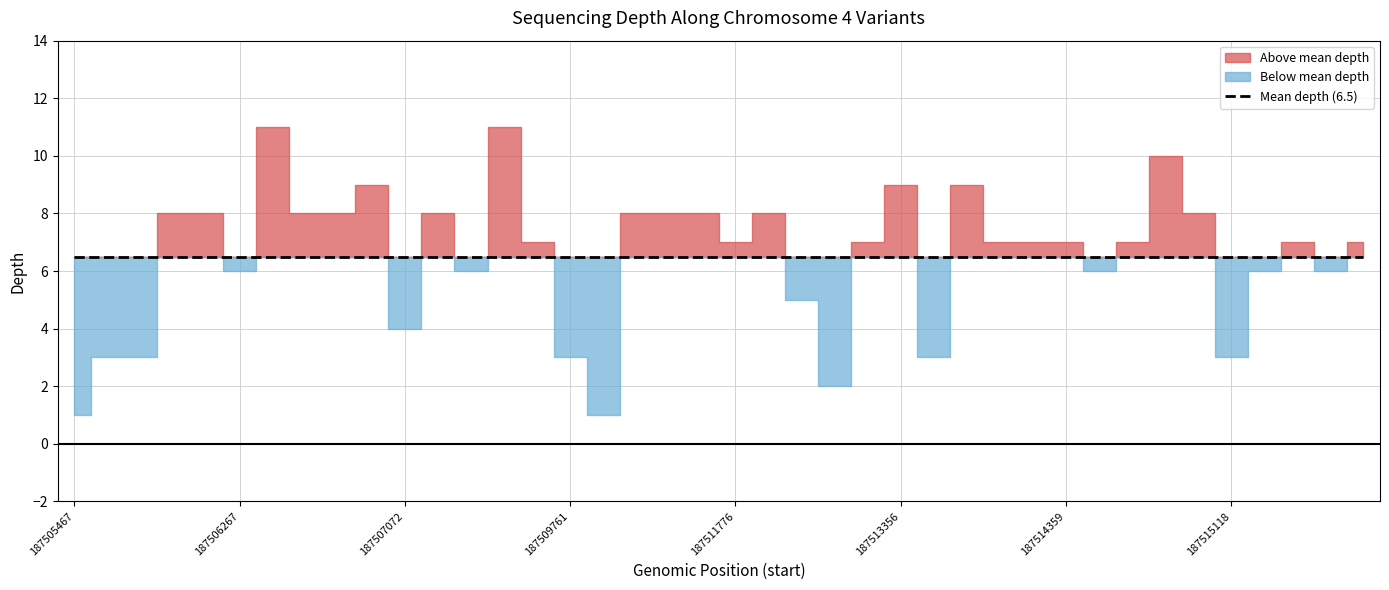

What is the minimum value shown in the chart?

1